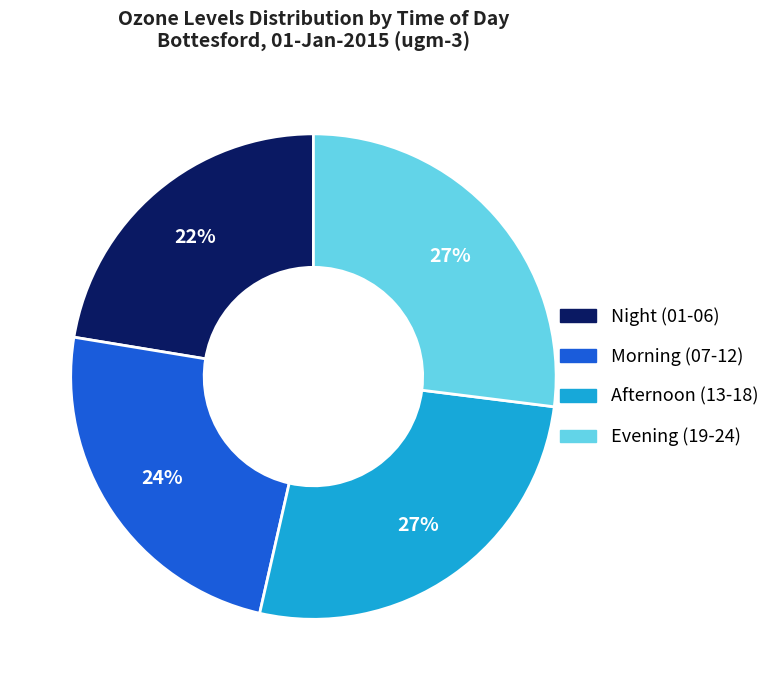

To the nearest percent, what is the difference between the largest and smallest slice percentages?

5%